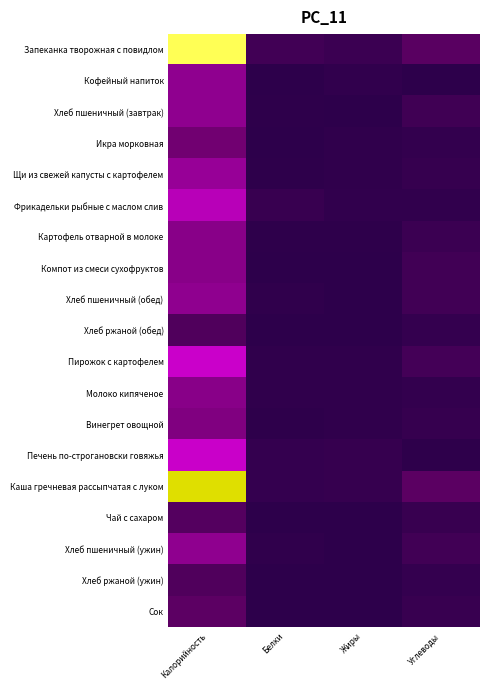

Reading left to right, extract all data points from this chart.

Запеканка творожная с повидлом: Калорийность=1.0	Белки=0.1	Жиры=0.0	Углеводы=0.1
Кофейный напиток: Калорийность=0.2	Белки=0.0	Жиры=0.0	Углеводы=0.0
Хлеб пшеничный (завтрак): Калорийность=0.2	Белки=0.0	Жиры=0.0	Углеводы=0.1
Икра морковная: Калорийность=0.2	Белки=0.0	Жиры=0.0	Углеводы=0.0
Щи из свежей капусты с картофелем: Калорийность=0.2	Белки=0.0	Жиры=0.0	Углеводы=0.0
Фрикадельки рыбные с маслом слив: Калорийность=0.3	Белки=0.0	Жиры=0.0	Углеводы=0.0
Картофель отварной в молоке: Калорийность=0.2	Белки=0.0	Жиры=0.0	Углеводы=0.0
Компот из смеси сухофруктов: Калорийность=0.2	Белки=0.0	Жиры=0.0	Углеводы=0.1
Хлеб пшеничный (обед): Калорийность=0.2	Белки=0.0	Жиры=0.0	Углеводы=0.1
Хлеб ржаной (обед): Калорийность=0.1	Белки=0.0	Жиры=0.0	Углеводы=0.0
Пирожок с картофелем: Калорийность=0.4	Белки=0.0	Жиры=0.0	Углеводы=0.1
Молоко кипяченое: Калорийность=0.2	Белки=0.0	Жиры=0.0	Углеводы=0.0
Винегрет овощной: Калорийность=0.2	Белки=0.0	Жиры=0.0	Углеводы=0.0
Печень по-строгановски говяжья: Калорийность=0.3	Белки=0.0	Жиры=0.0	Углеводы=0.0
Каша гречневая рассыпчатая с луком: Калорийность=0.7	Белки=0.0	Жиры=0.0	Углеводы=0.1
Чай с сахаром: Калорийность=0.1	Белки=0.0	Жиры=0.0	Углеводы=0.0
Хлеб пшеничный (ужин): Калорийность=0.2	Белки=0.0	Жиры=0.0	Углеводы=0.1
Хлеб ржаной (ужин): Калорийность=0.1	Белки=0.0	Жиры=0.0	Углеводы=0.0
Сок: Калорийность=0.1	Белки=0.0	Жиры=0.0	Углеводы=0.0